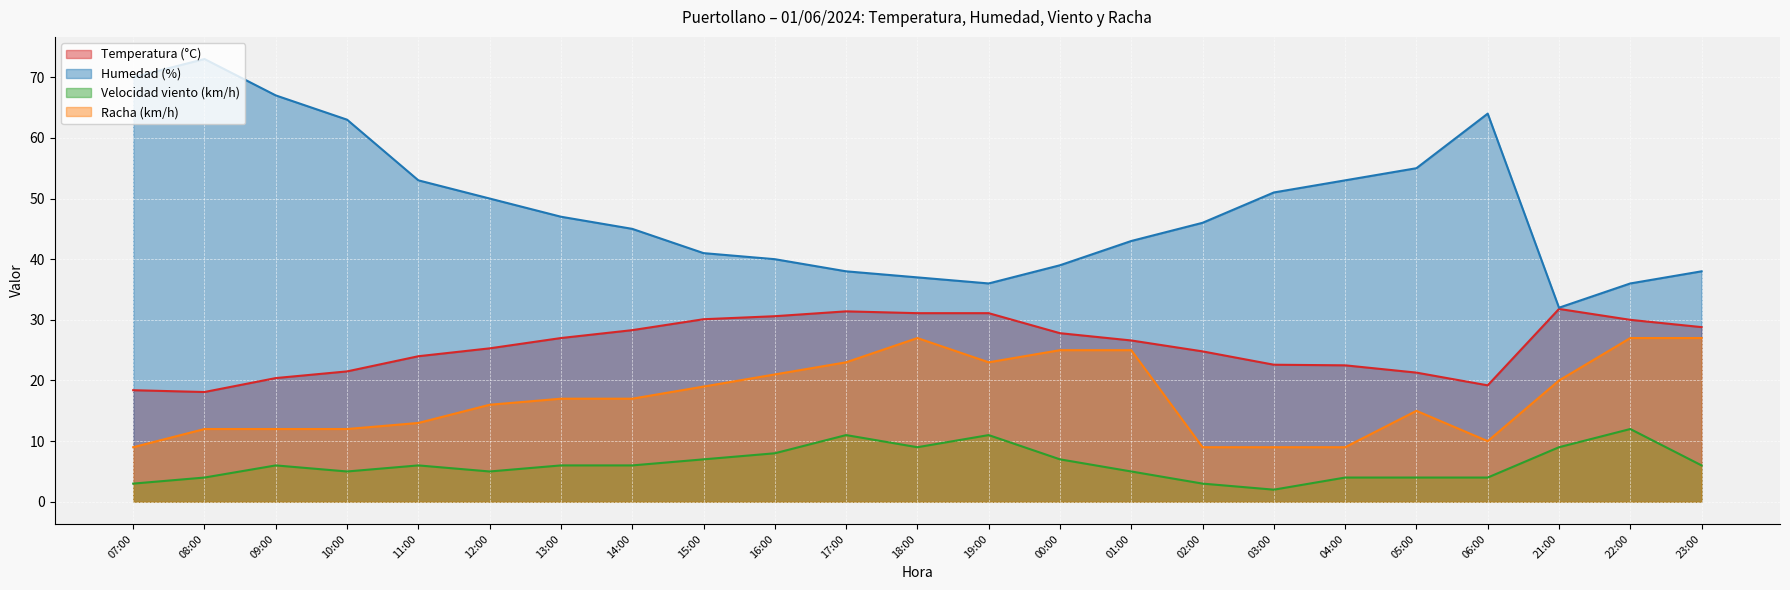

Which category has the highest value in the Racha (km/h) series?

18:00